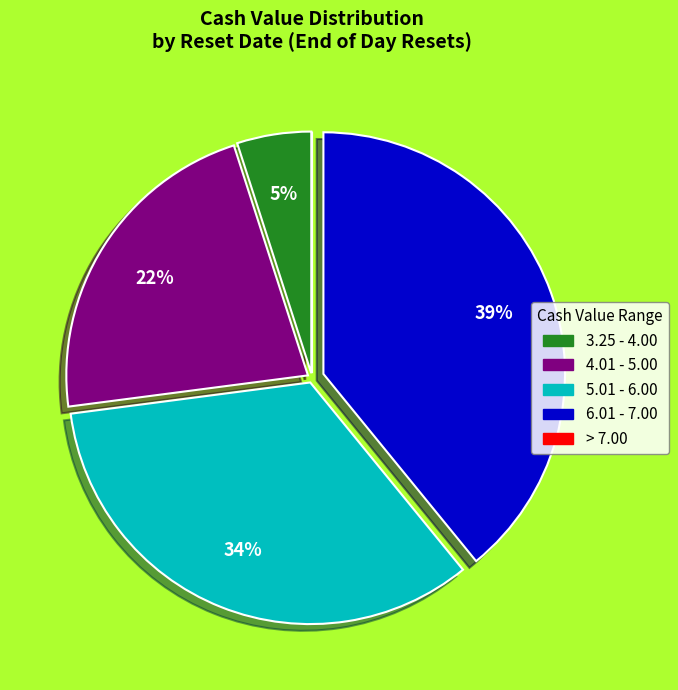

To the nearest percent, what is the average slice percentage?

20%